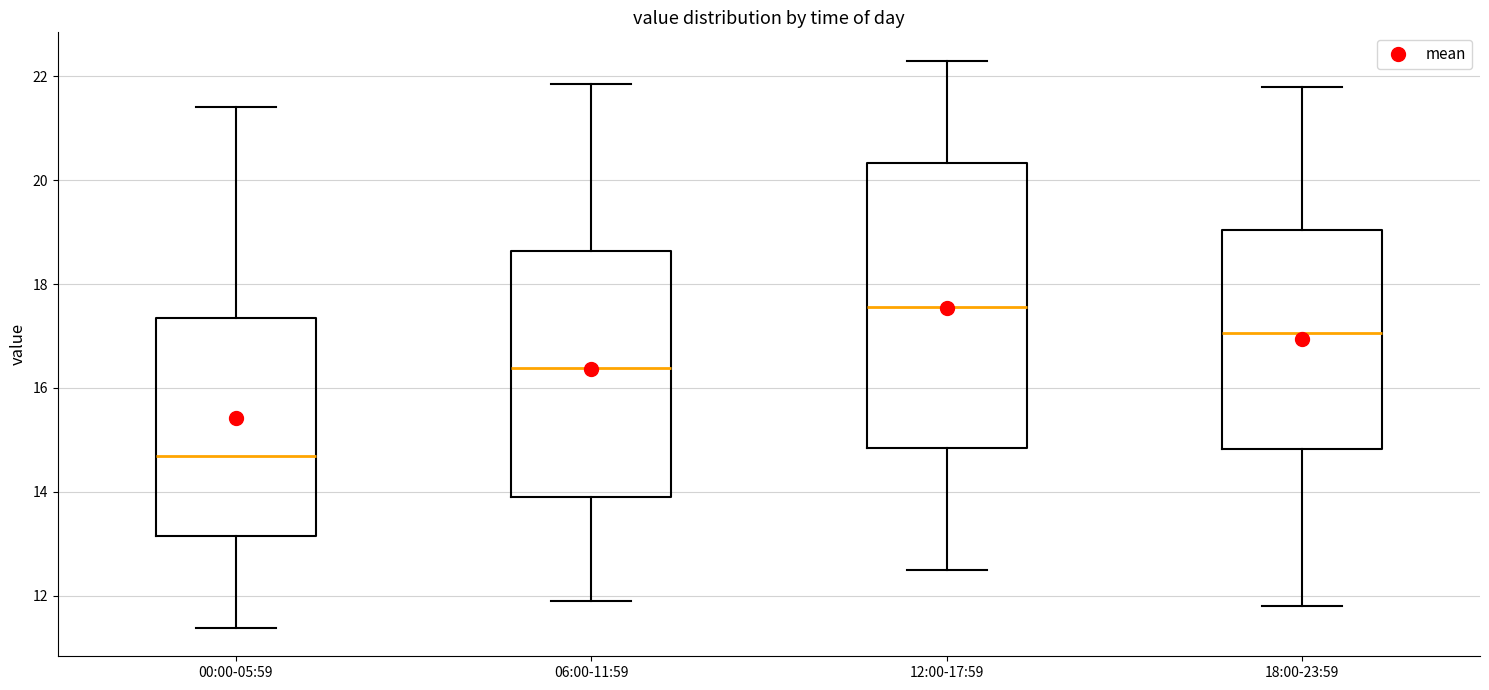

Where does the upper whisker of the box for 06:00-11:59 end on the y-axis? The values are not printed on the chart, so give them approximately, as read against the axis.

21.8